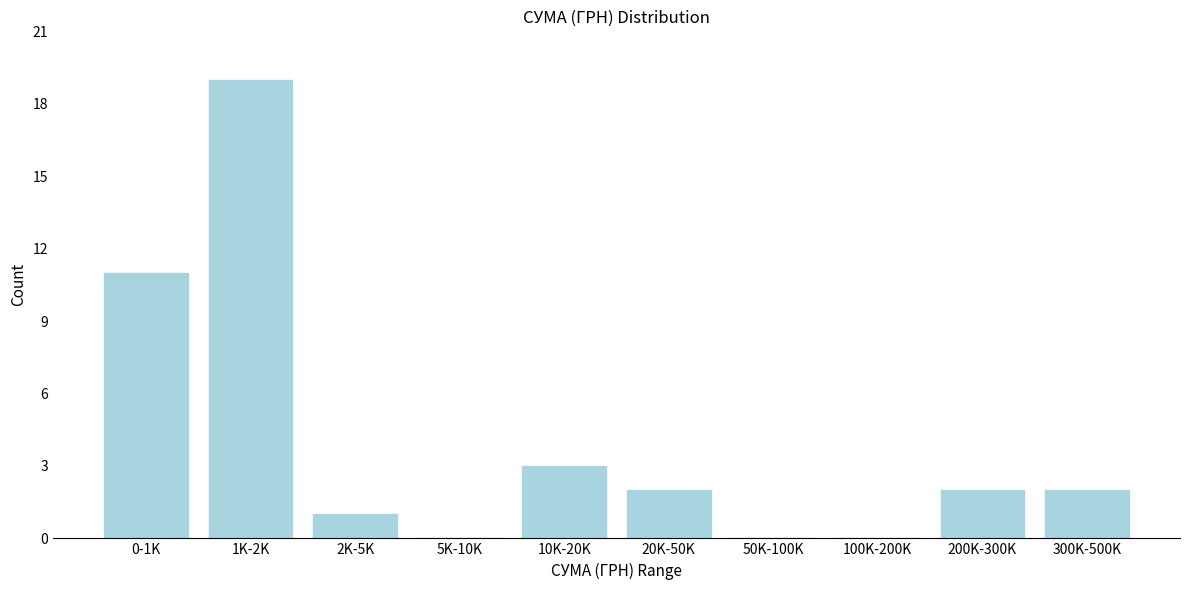

Reading left to right, transcribe all the data shown in this chart.

0-1K=11	1K-2K=19	2K-5K=1	5K-10K=0	10K-20K=3	20K-50K=2	50K-100K=0	100K-200K=0	200K-300K=2	300K-500K=2